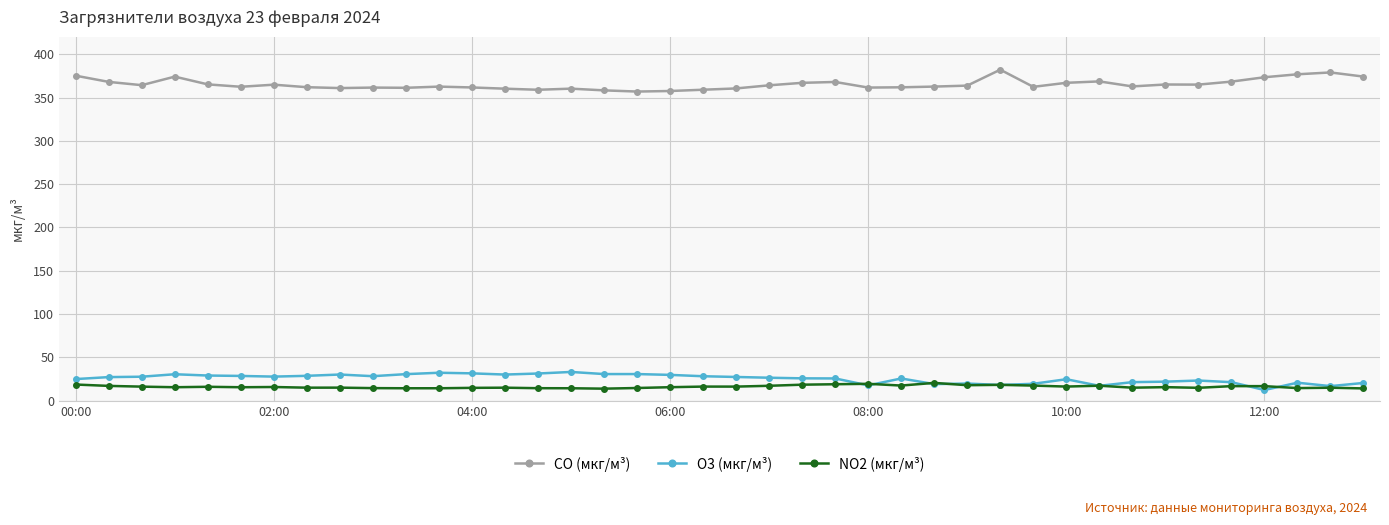

Which series has the largest total across all categories?

CO (мкг/м³)